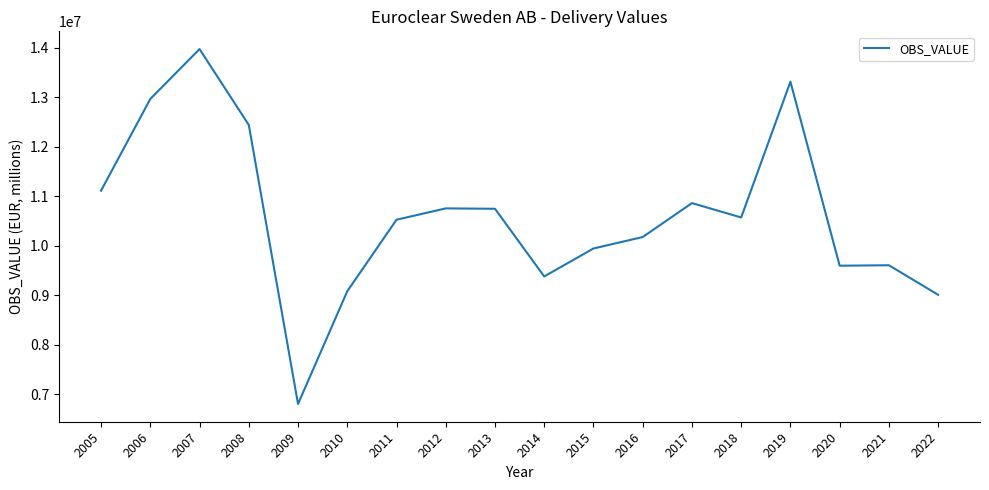

Which category has the lowest value across all series?

2009